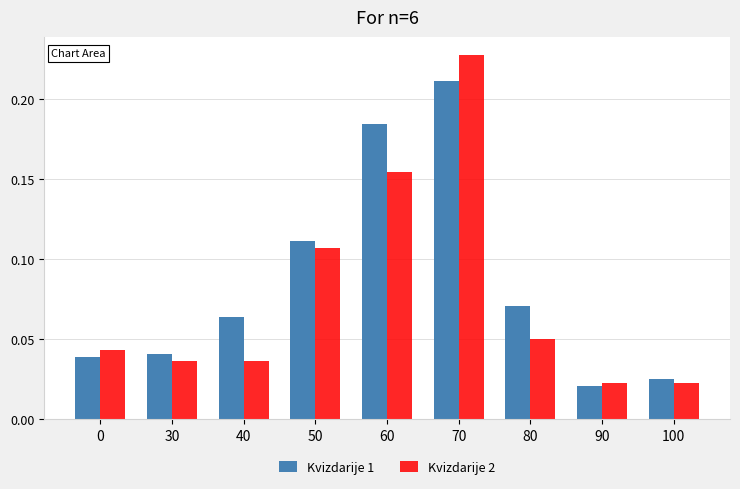

At 60, list the series in order from smallest to largest.

Kvizdarije 2, Kvizdarije 1